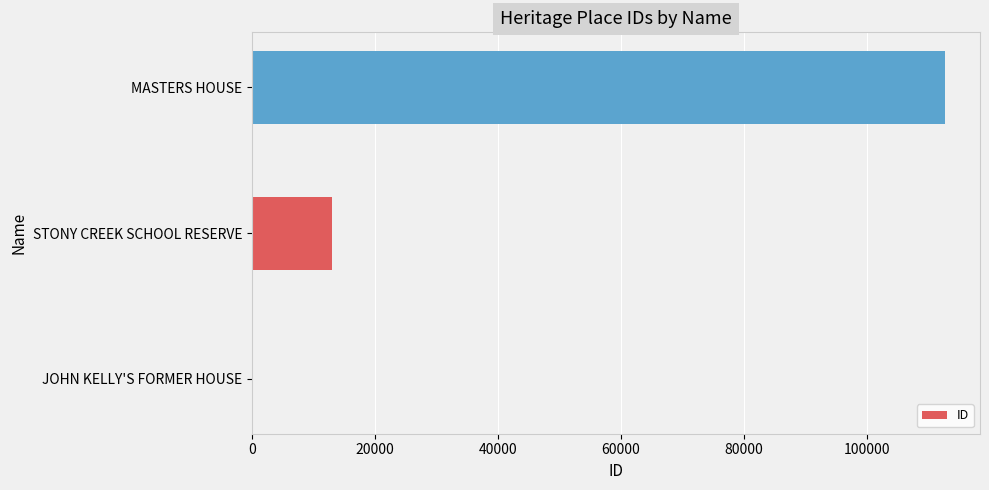

At which label is the value closest to 56412?

STONY CREEK SCHOOL RESERVE